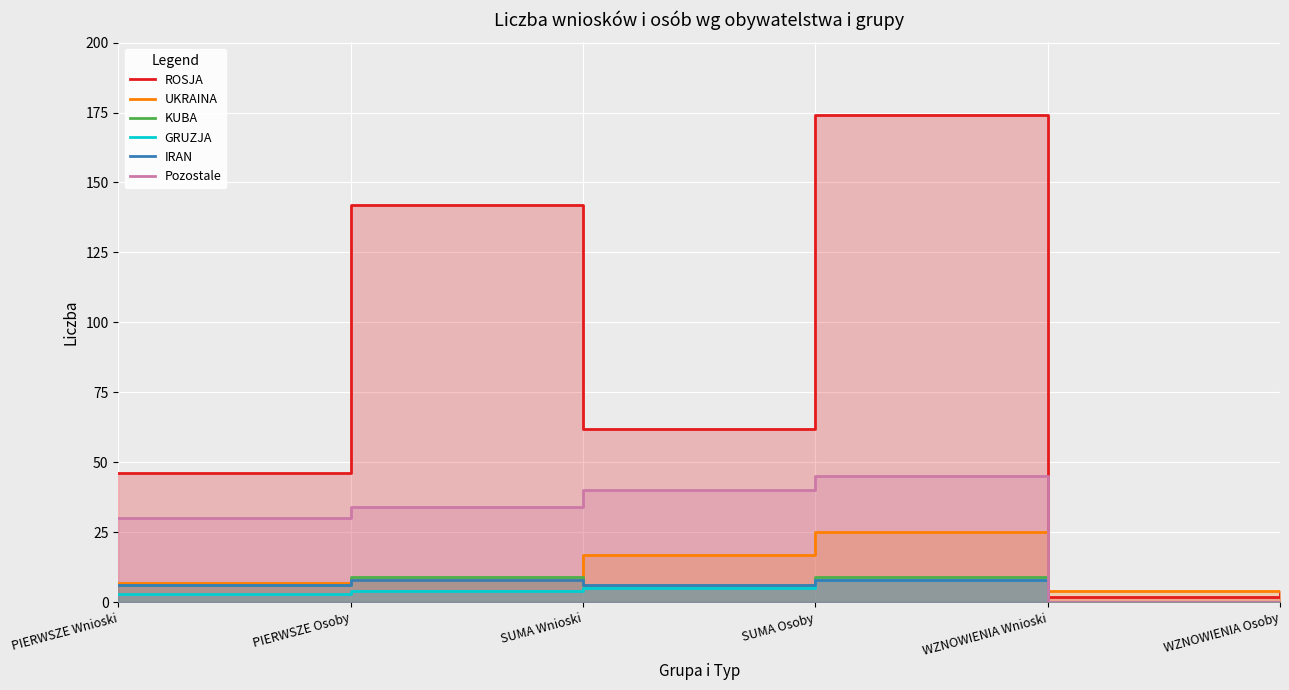

Where does the IRAN series first go above 6?

PIERWSZE Osoby